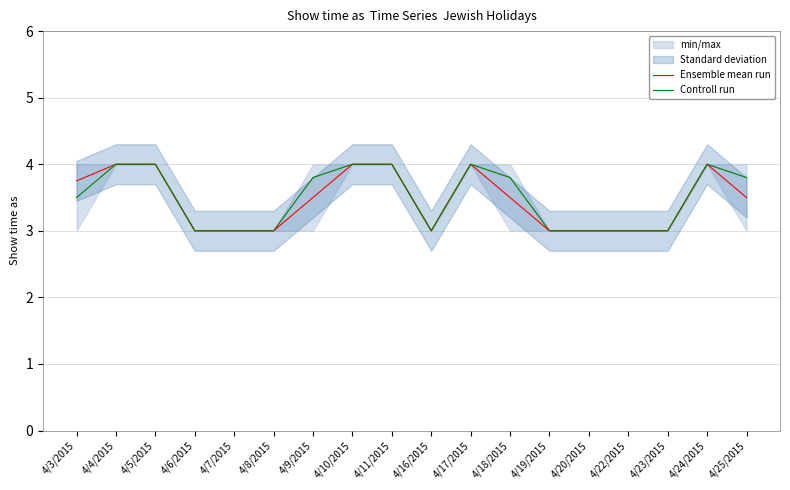

The value of Ensemble mean run at 4/18/2015 is 6.1. True or false?

False